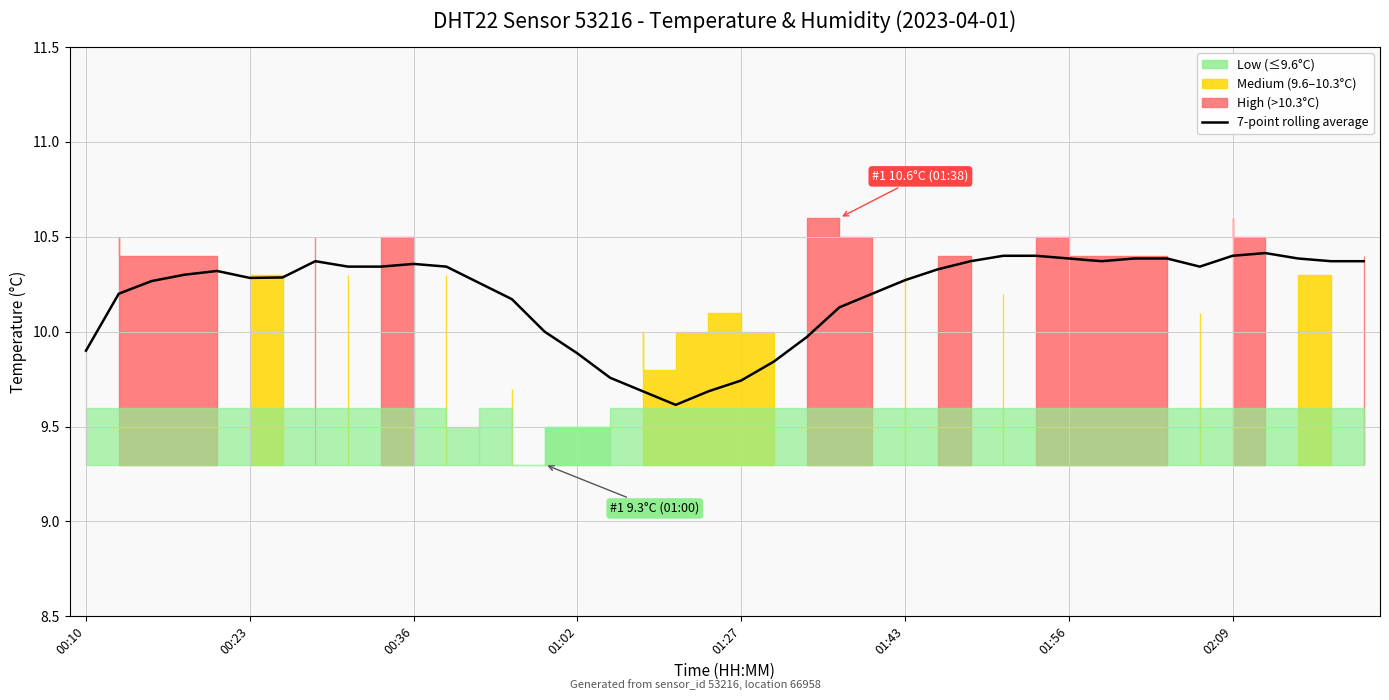

What value does the data have at 8?

10.3